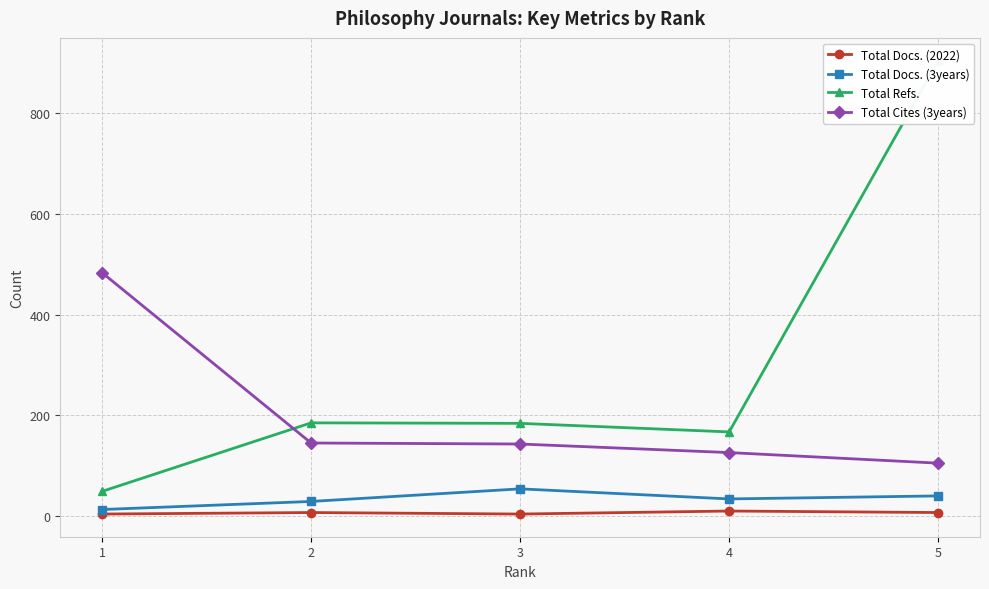

At which category does Total Refs. reach its first local peak?

2